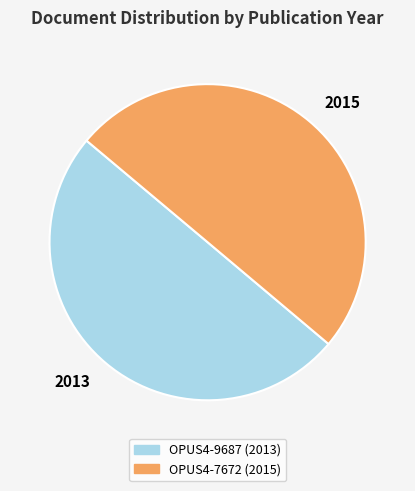

True or false: 2015 accounts for 39% of the total.

False